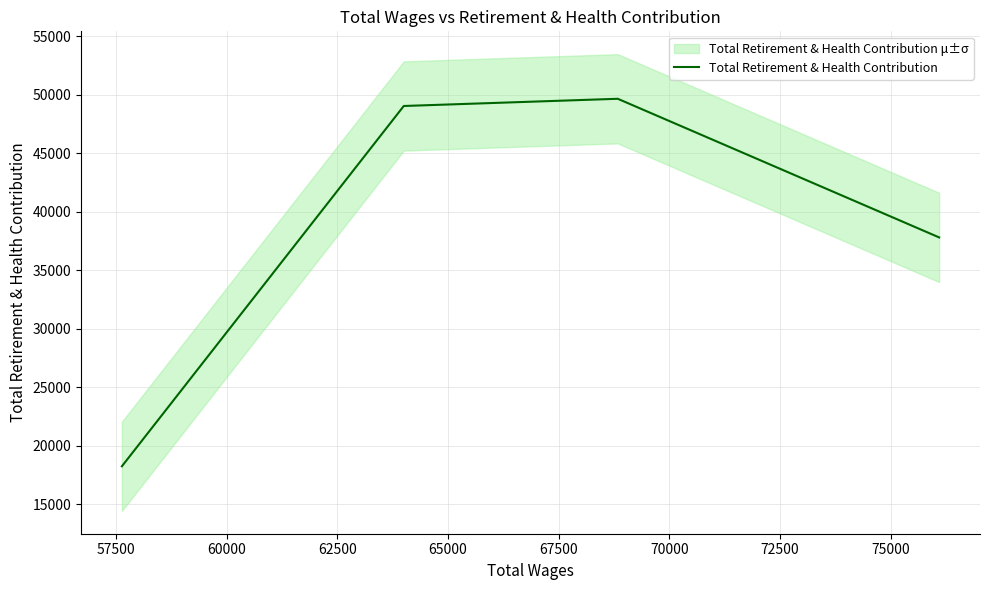

What is the difference between the second highest and minimum values?

30775